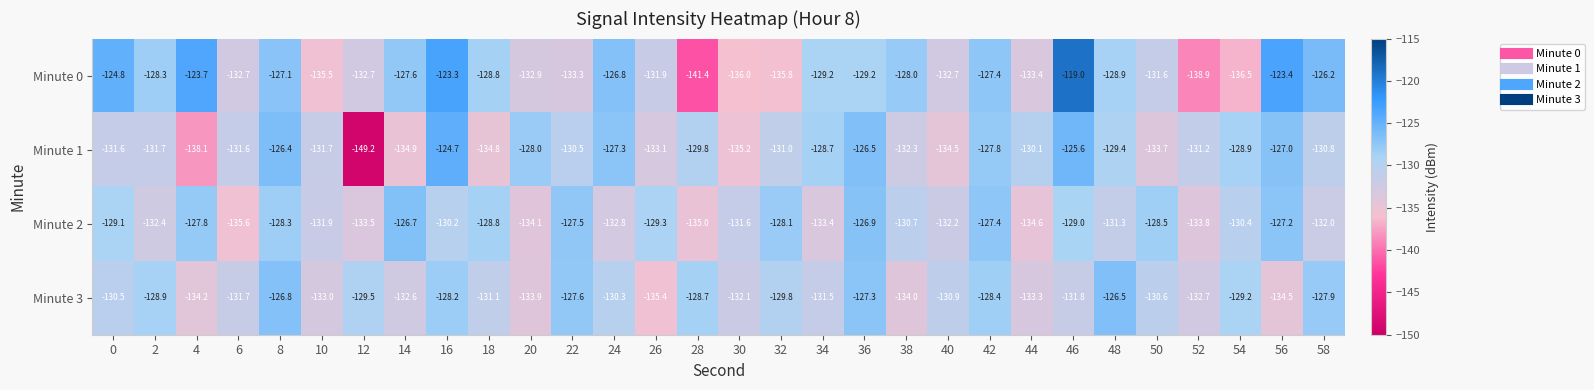

Which series has the widest spread of values?

Minute 1